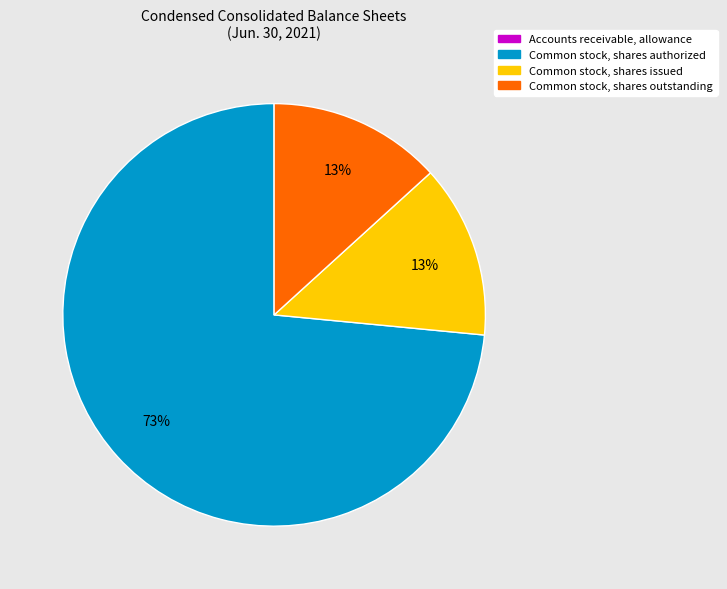

Is it true that Common stock, shares outstanding is 13% of the pie?

True